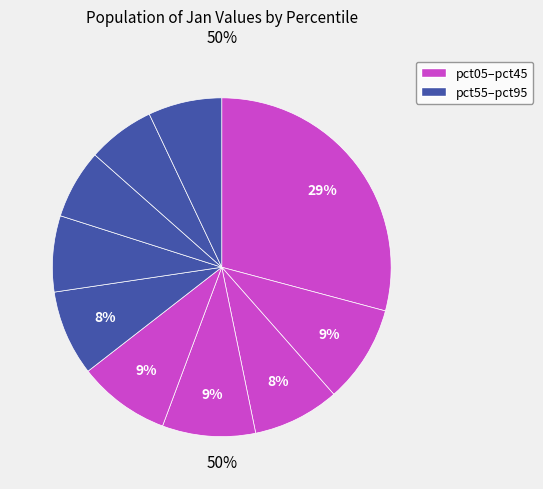

Does pct55 represent more than half of the total?

No